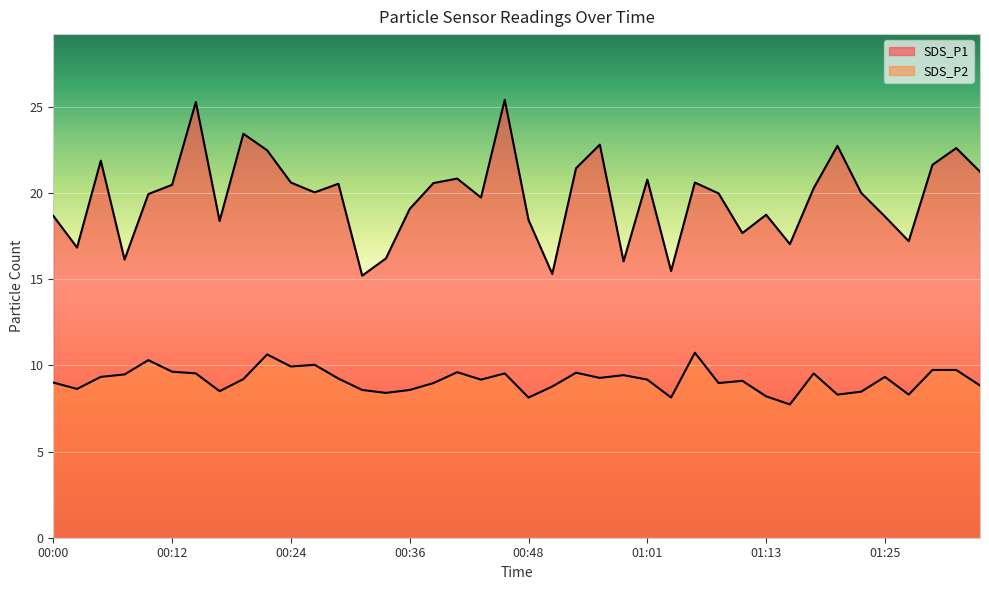

How many data points does each series have?

40